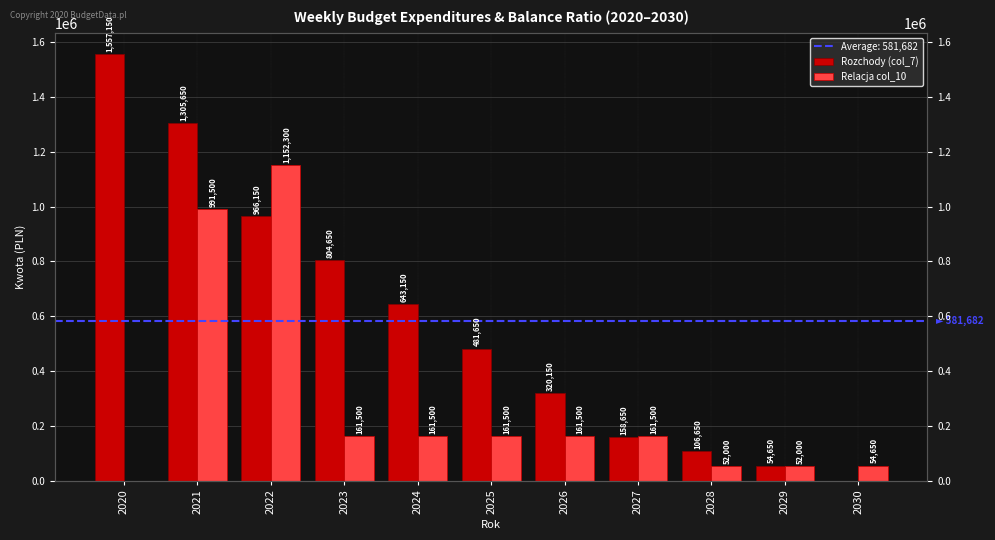

How many values in the Rozchody (col_7) series exceed 481650?

5